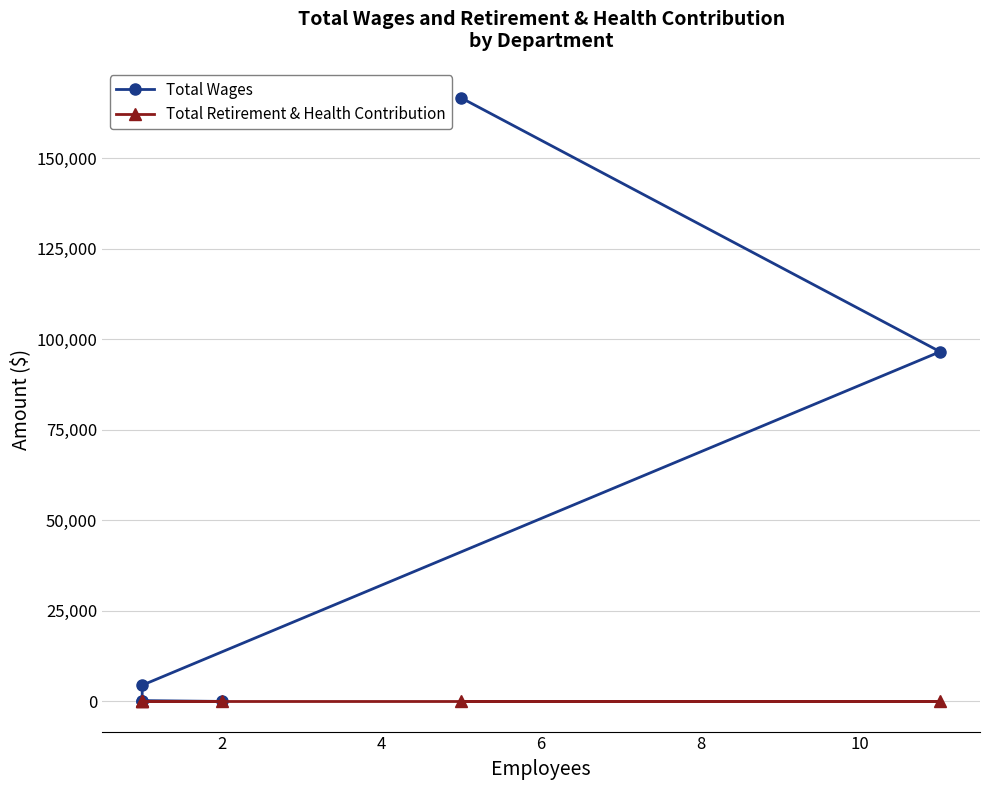

At how many categories does at least one series exceed 7365?

2